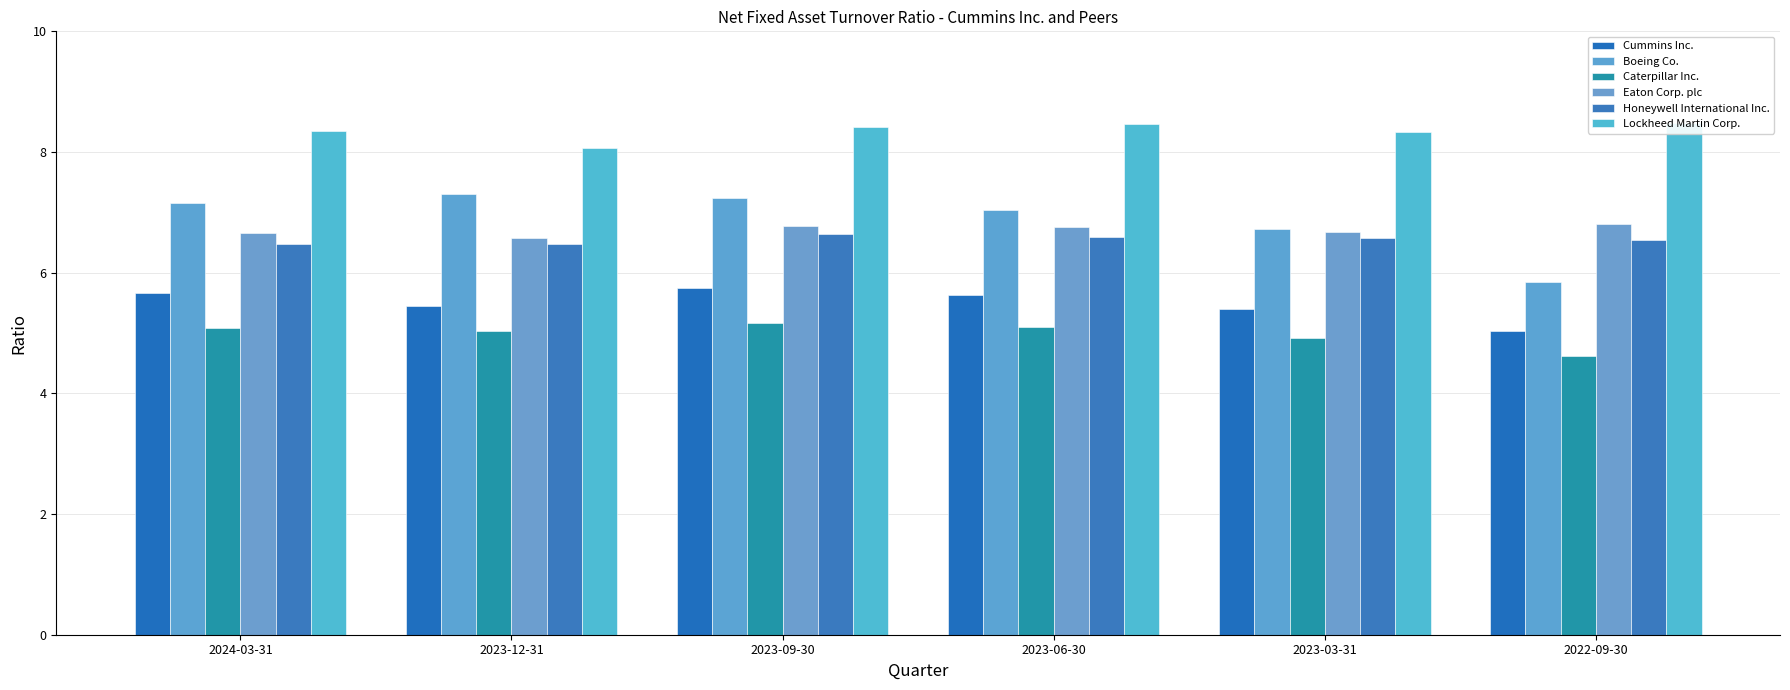

Is the value of Eaton Corp. plc at 2023-03-31 greater than the value of Honeywell International Inc. at 2023-03-31?

Yes